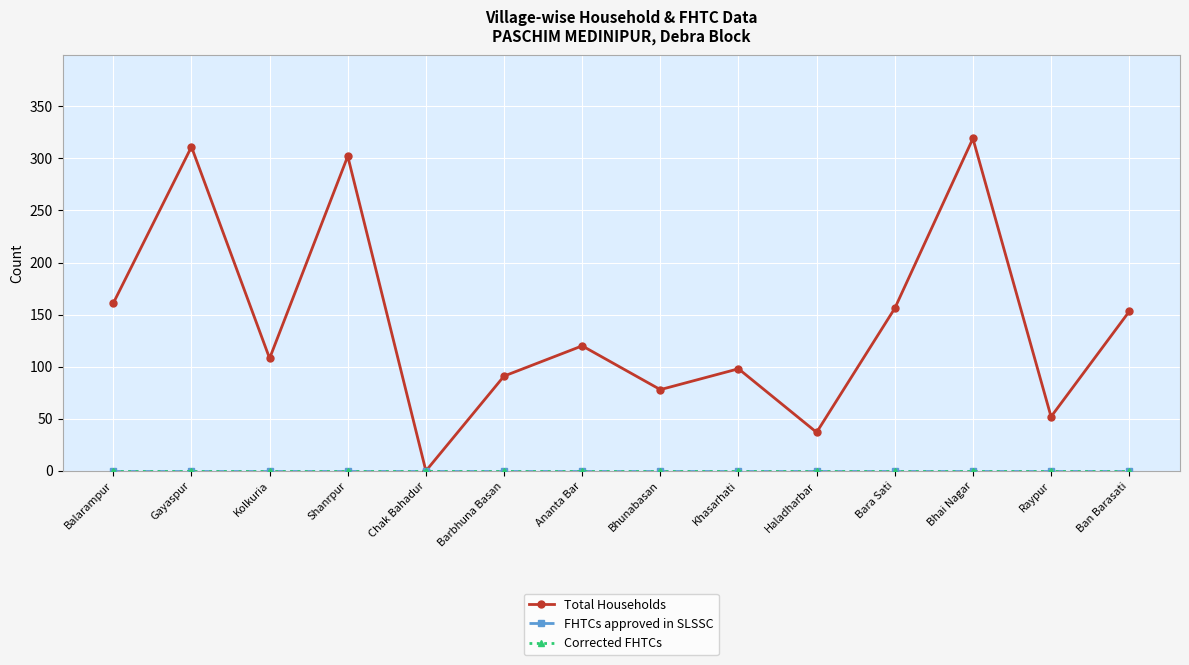

What are all the series names shown in the legend?

Total Households, FHTCs approved in SLSSC, Corrected FHTCs